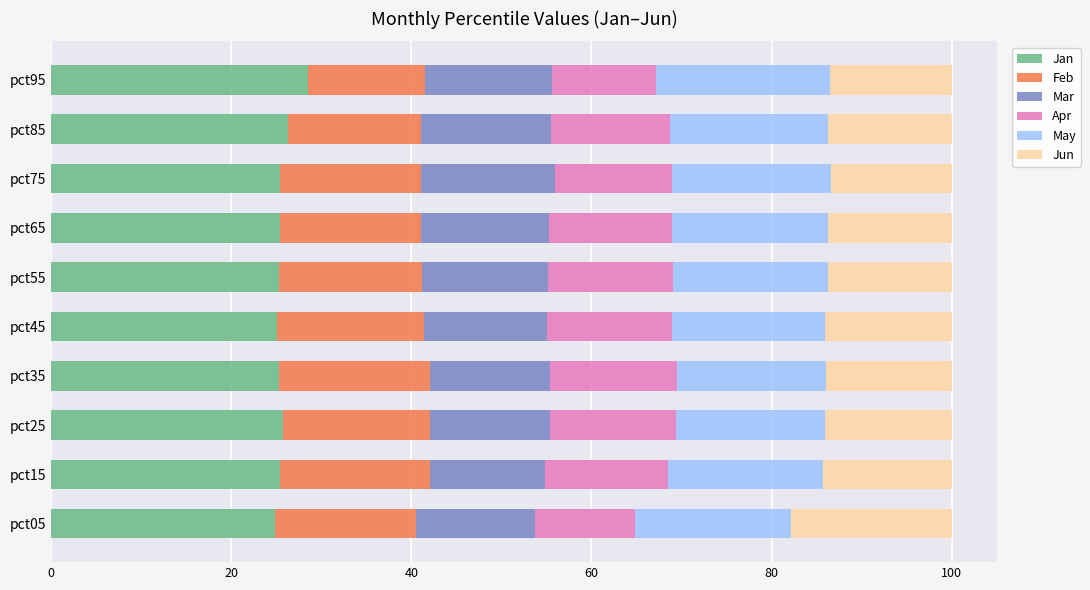

The Jan series shows 11.6 at pct25. True or false?

False